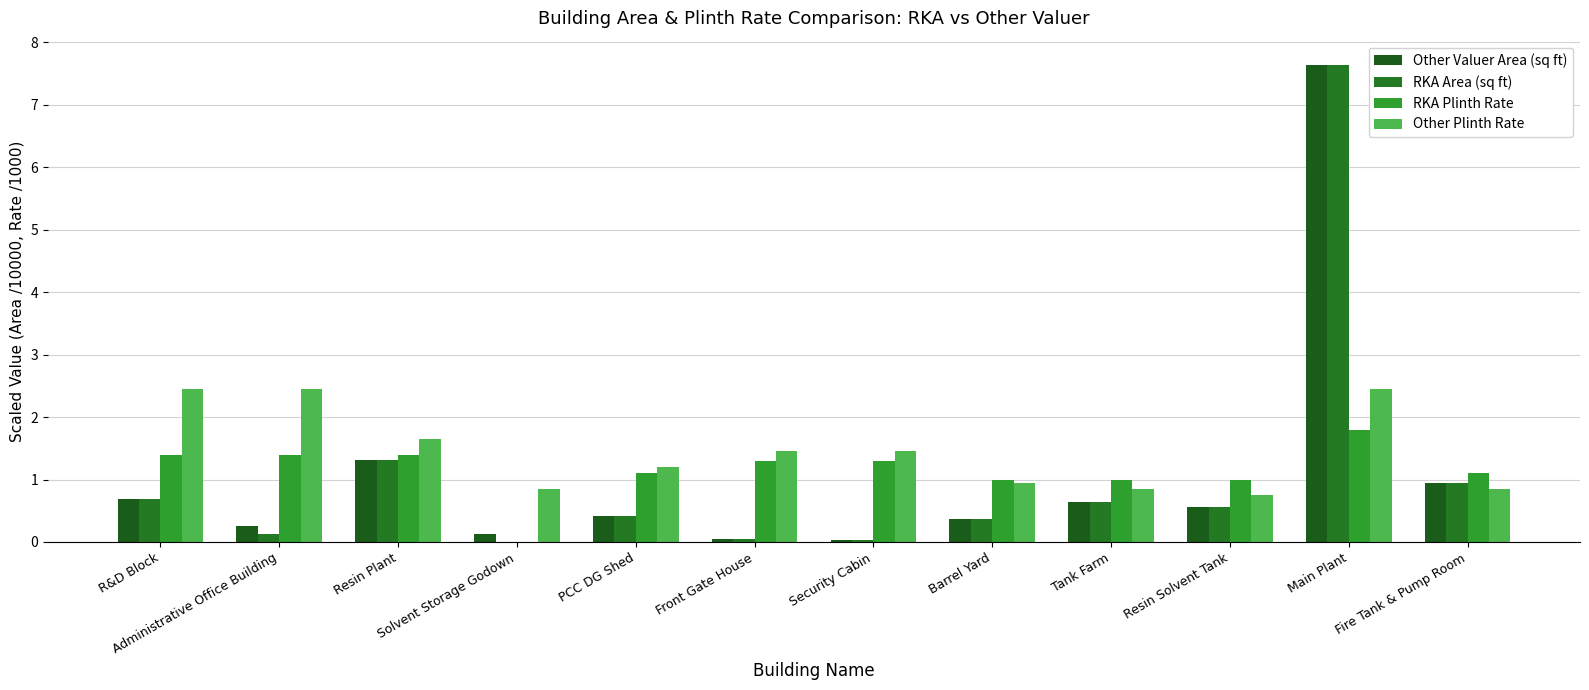

What is the difference between the second highest and minimum values in the RKA Plinth Rate series?

1.4